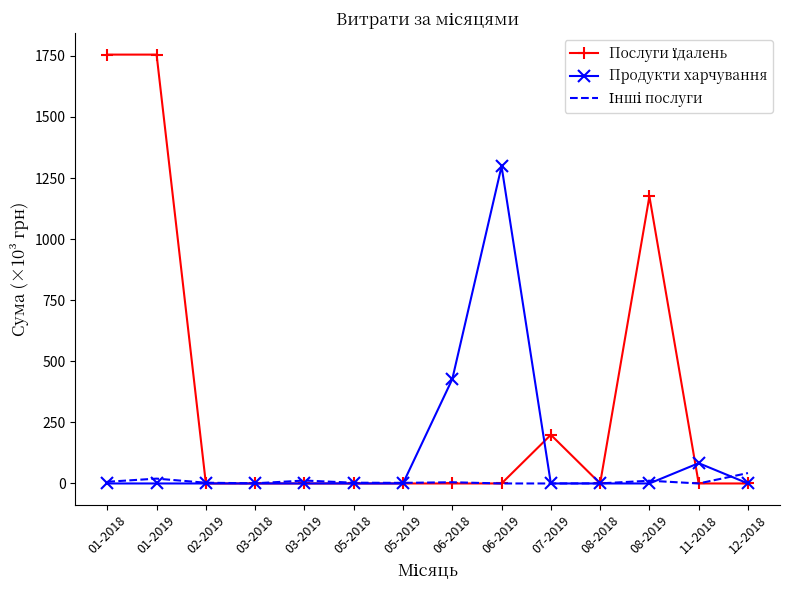

What is the total value across all series at 12-2018?

42.7